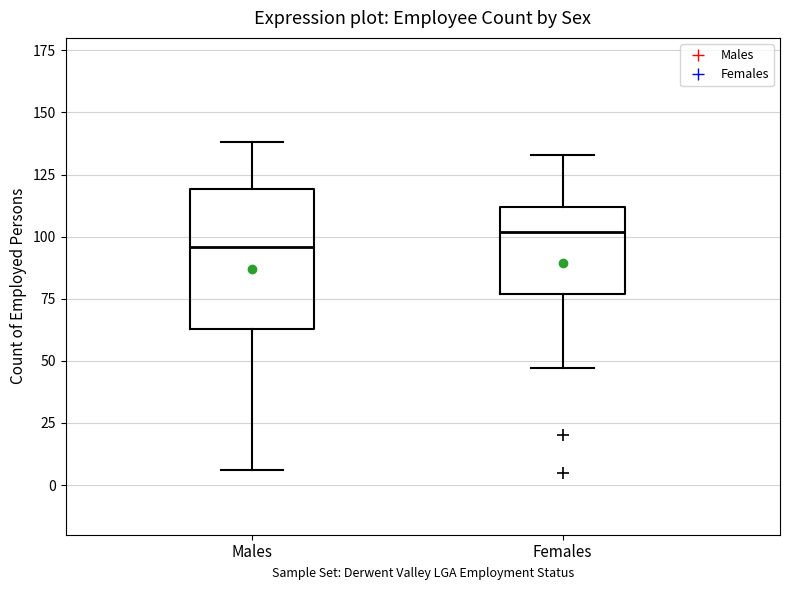

Reading left to right, read every box against the y-axis: the position of its median line, the range the box covers, and the ends of its whiskers. The values are not printed on the chart, so give them approximately, as read against the axis.

Males: median 95, box 65 to 120, whiskers 5 to 140
Females: median 100, box 75 to 110, whiskers 45 to 135